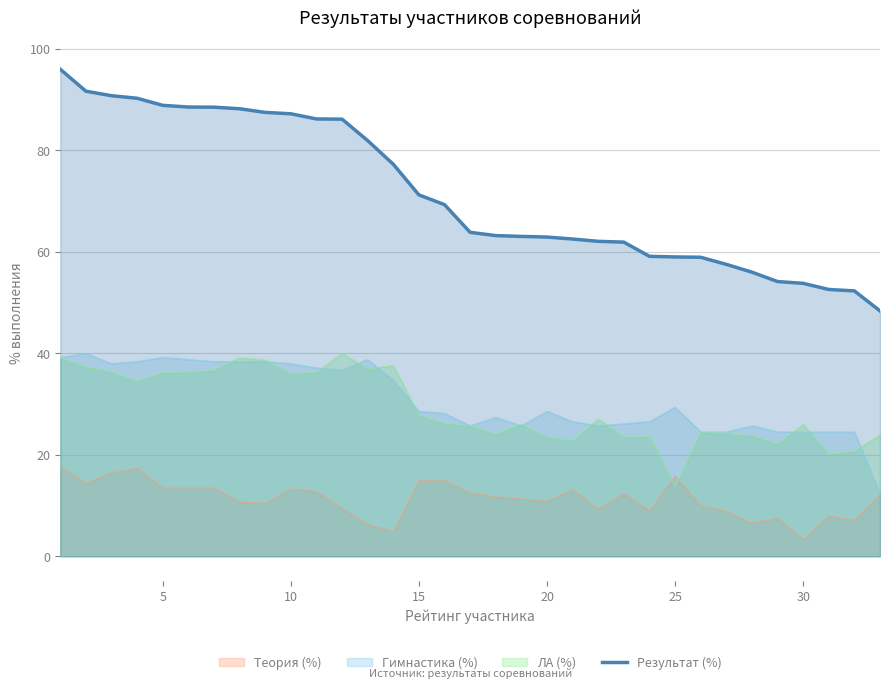

Which series has the widest spread of values?

Результат (%)